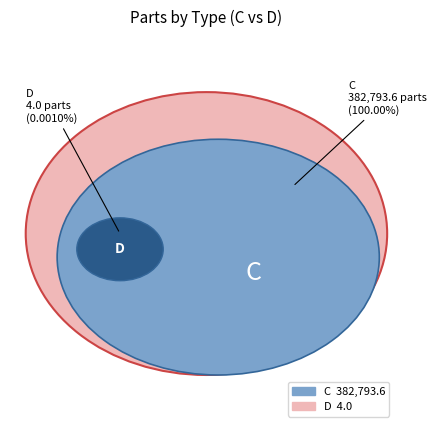

True or false: D accounts for 5% of the total.

False